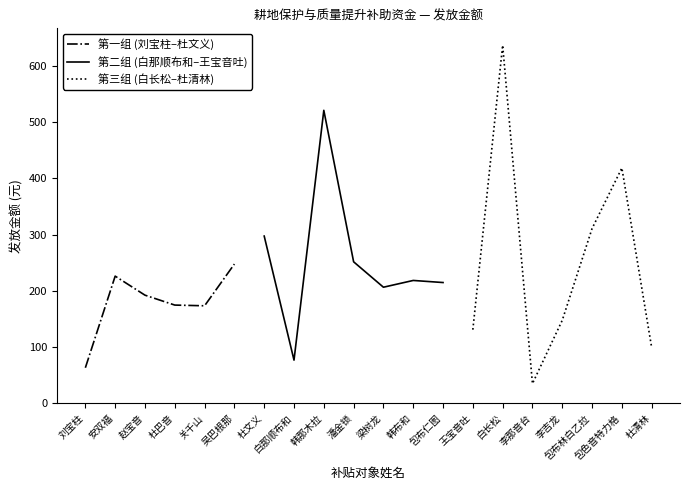

Is it true that 第一组 (刘宝柱–杜文义) equals 226.2 at 安双福?

True